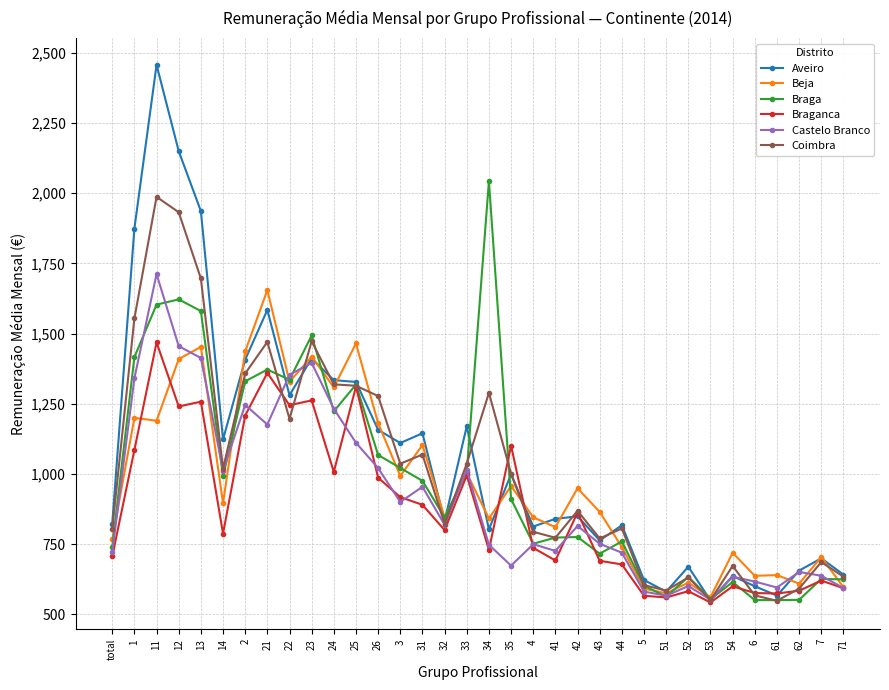

What are all the series names shown in the legend?

Aveiro, Beja, Braga, Braganca, Castelo Branco, Coimbra